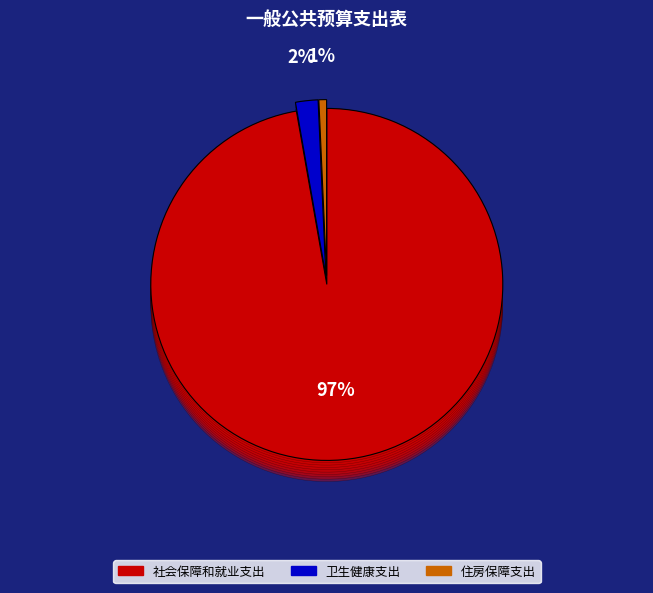

Which slice is the largest?

社会保障和就业支出